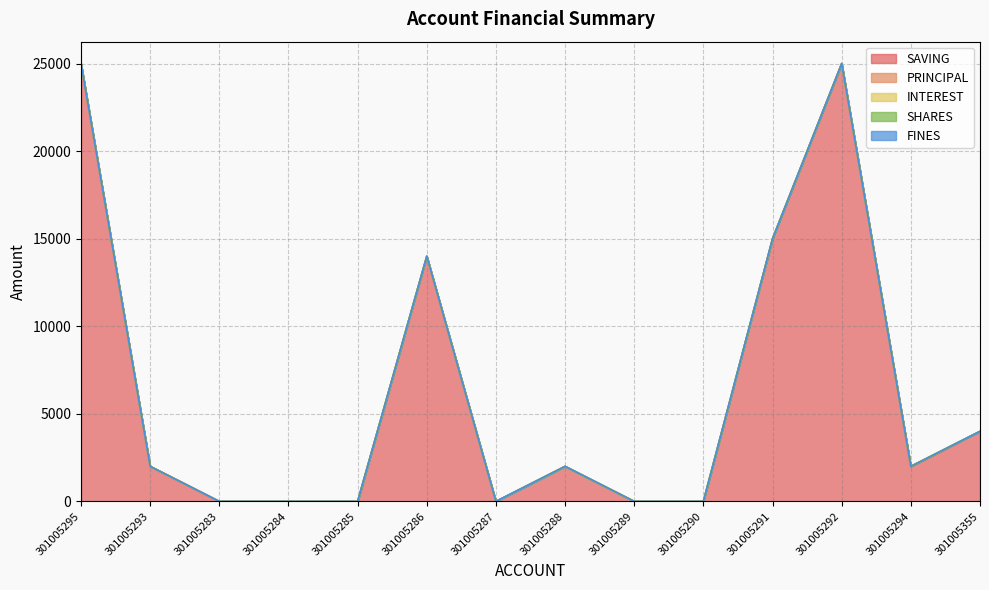

Rank the series by their maximum value, from lowest to highest.

PRINCIPAL, INTEREST, SHARES, FINES, SAVING